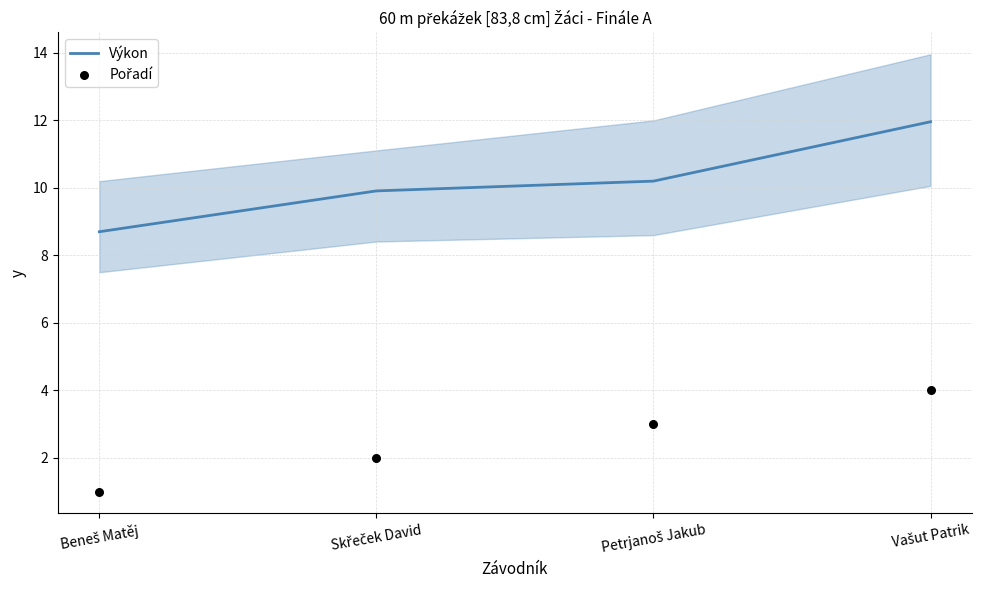

What are all the series names shown in the legend?

Výkon, Pořadí